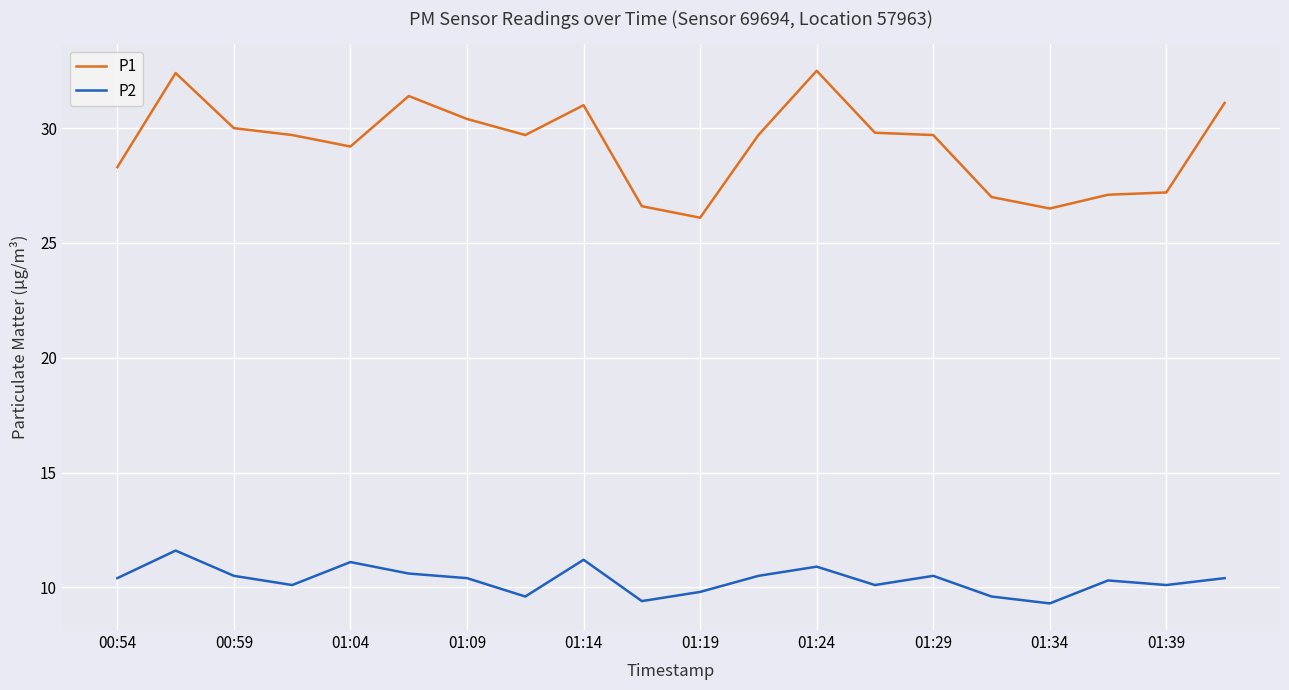

Which series has the largest range (max minus min)?

P1